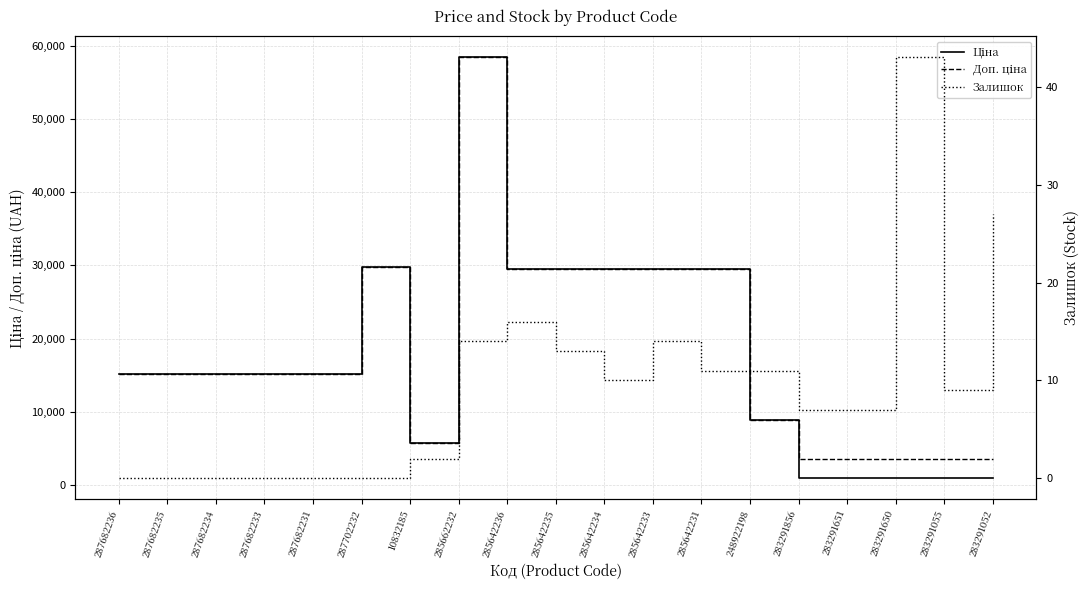

What is the total value across all series at 283291856?

4486.5